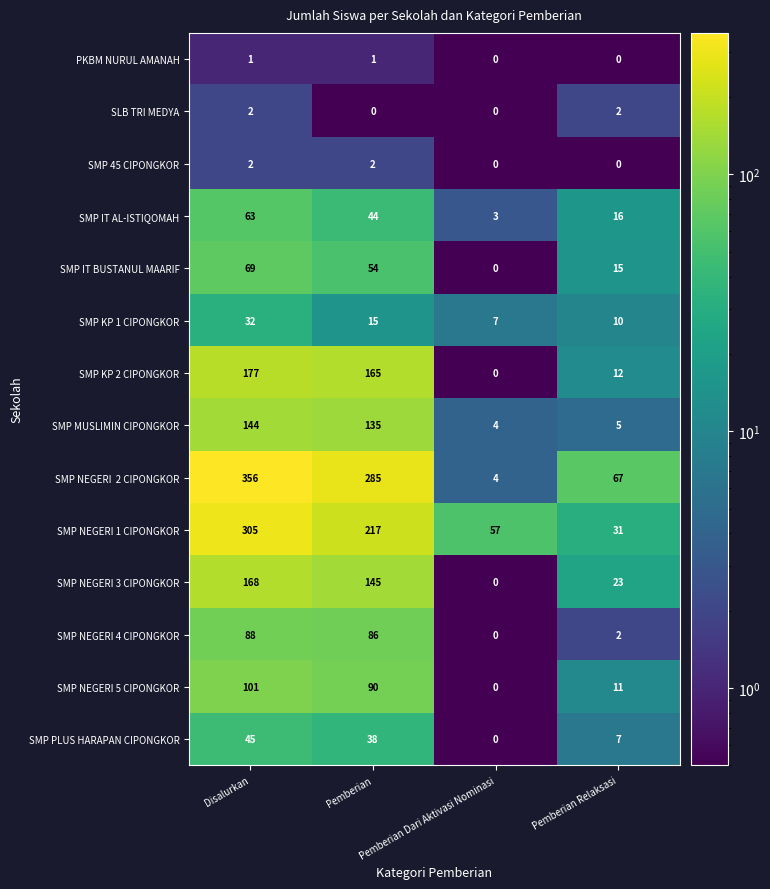

What is the minimum value for SMP KP 1 CIPONGKOR?

7